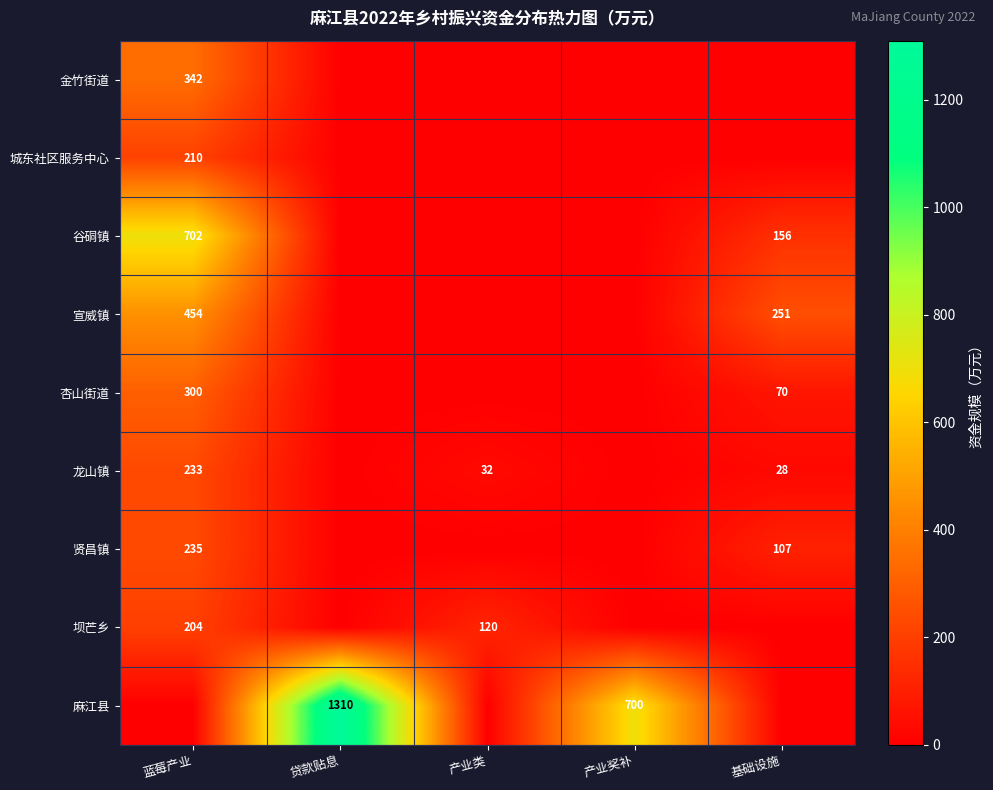

Is it true that 麻江县 equals 2107 at 贷款贴息?

False